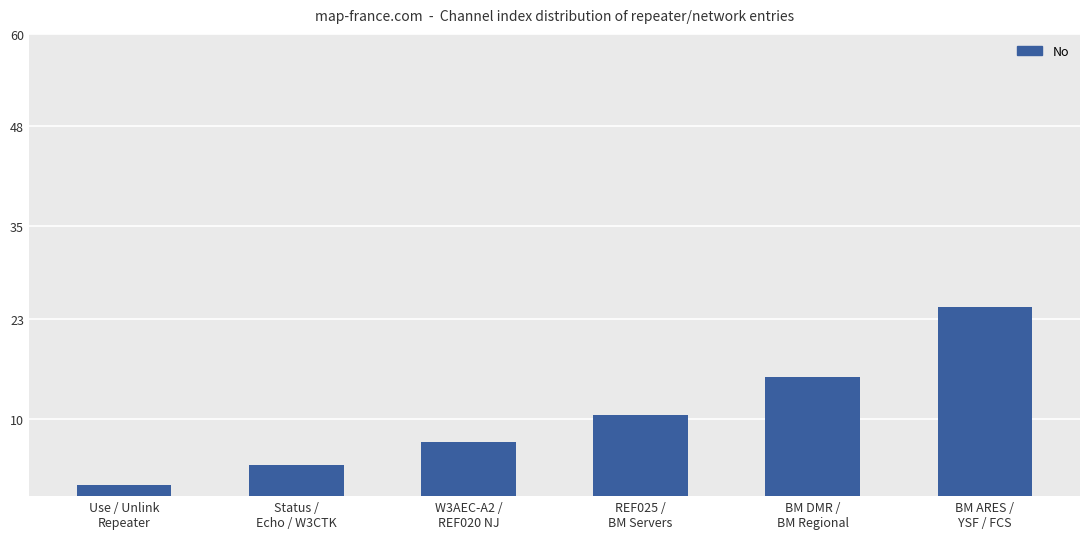

Is it true that the value at BM ARES /
YSF / FCS is 24.5?

True